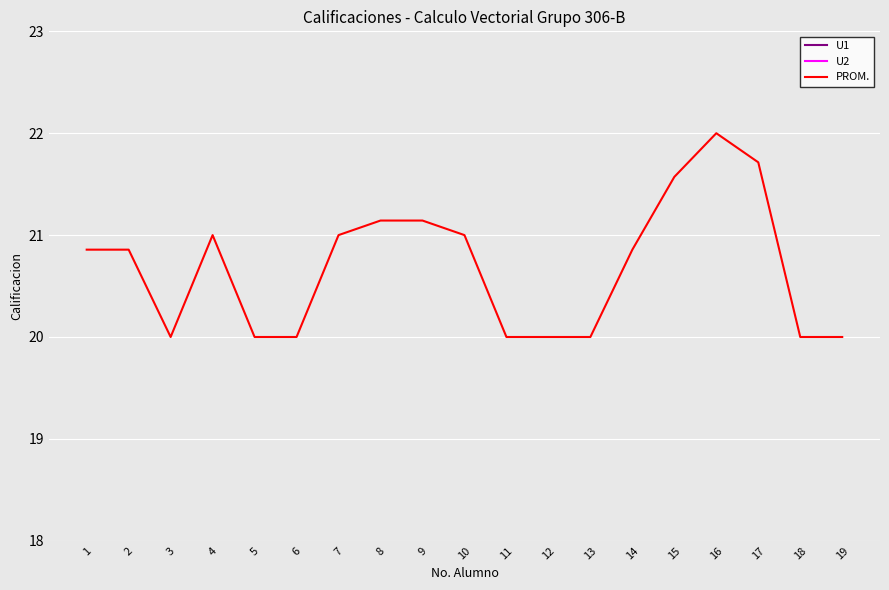

Which series has the largest range (max minus min)?

U1